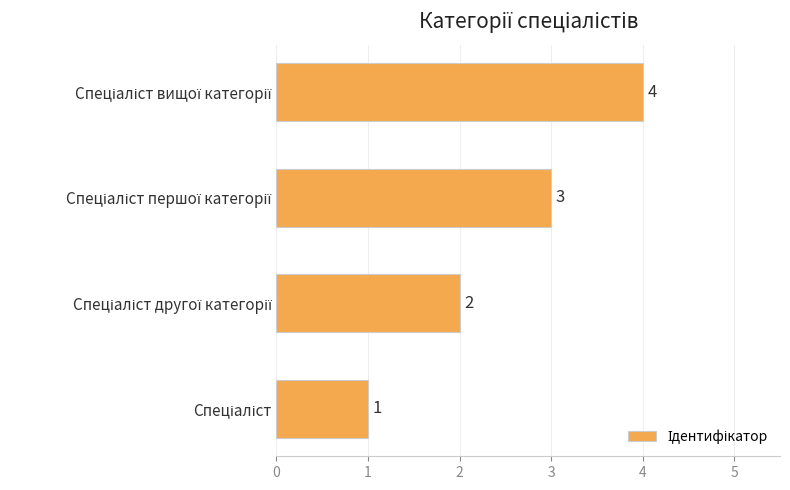

Count the values in the range 2 to 4.

3